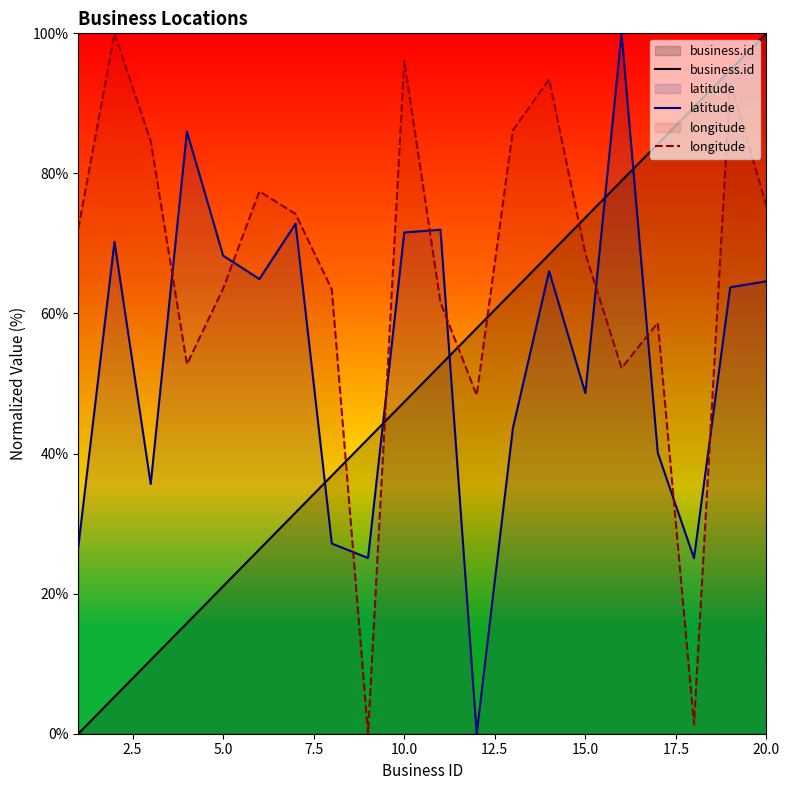

Rank the series by their average value, from highest to lowest.

longitude, latitude, business.id